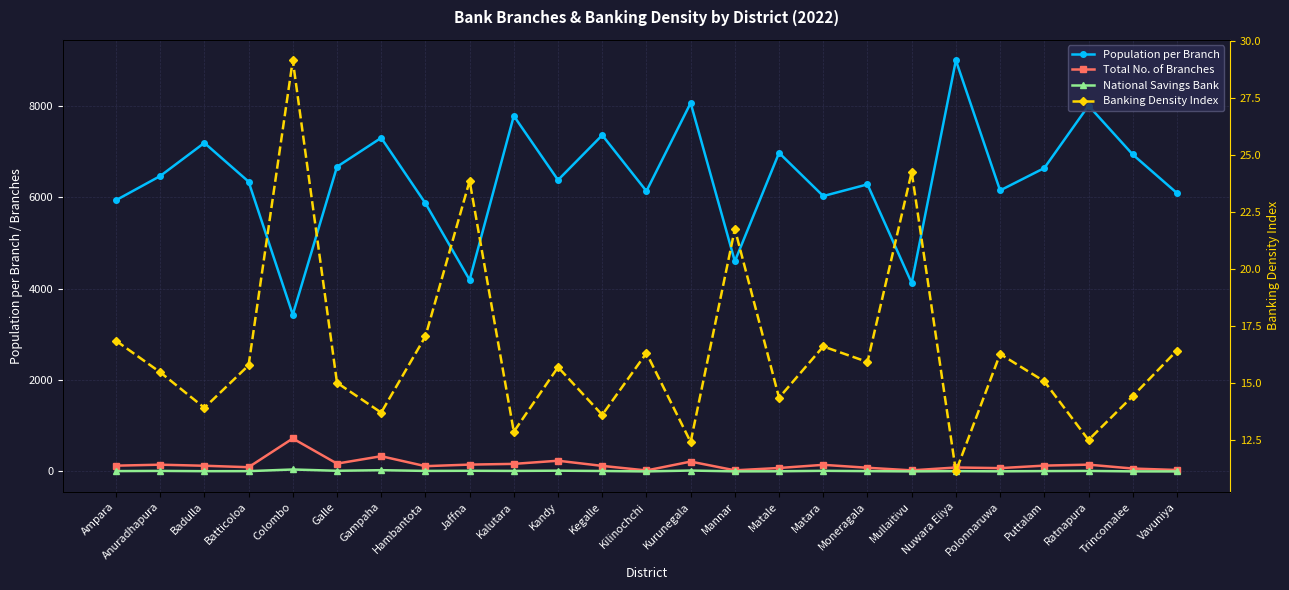

What is the total value across all series at Ratnapura?

8180.5